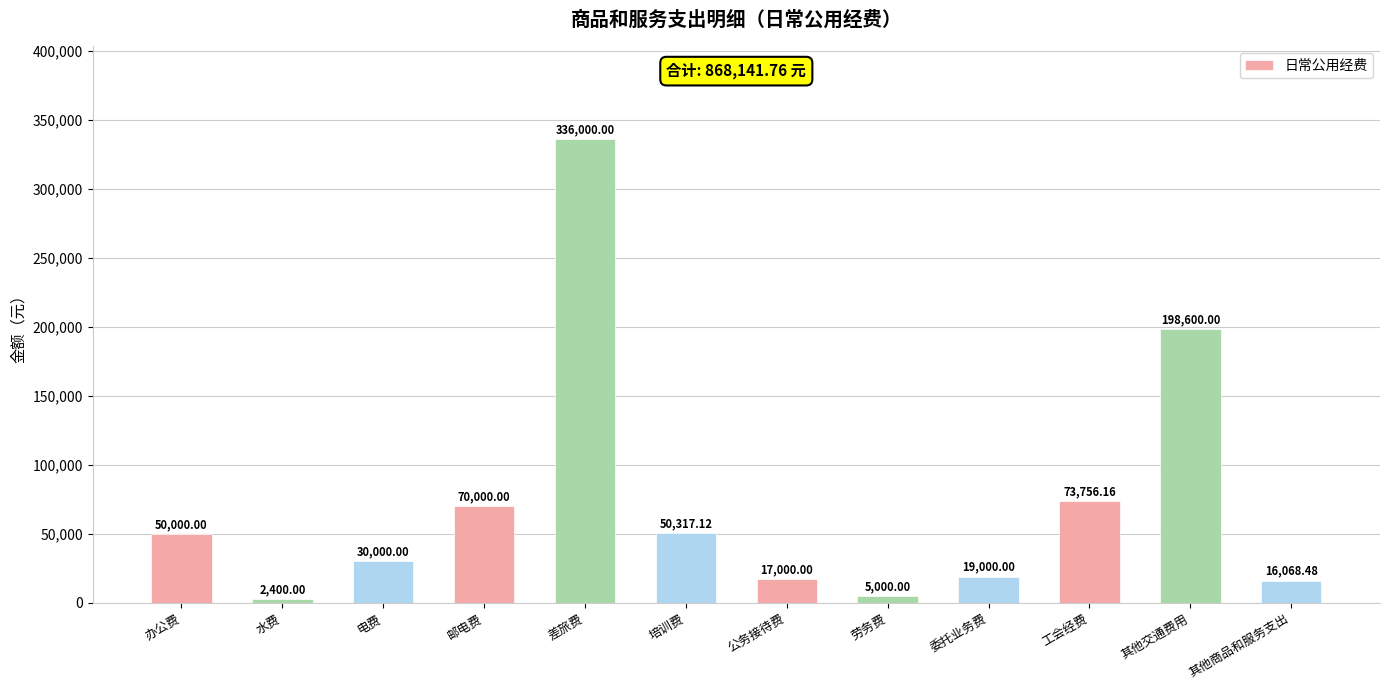

What is the greatest value displayed?

336000.0